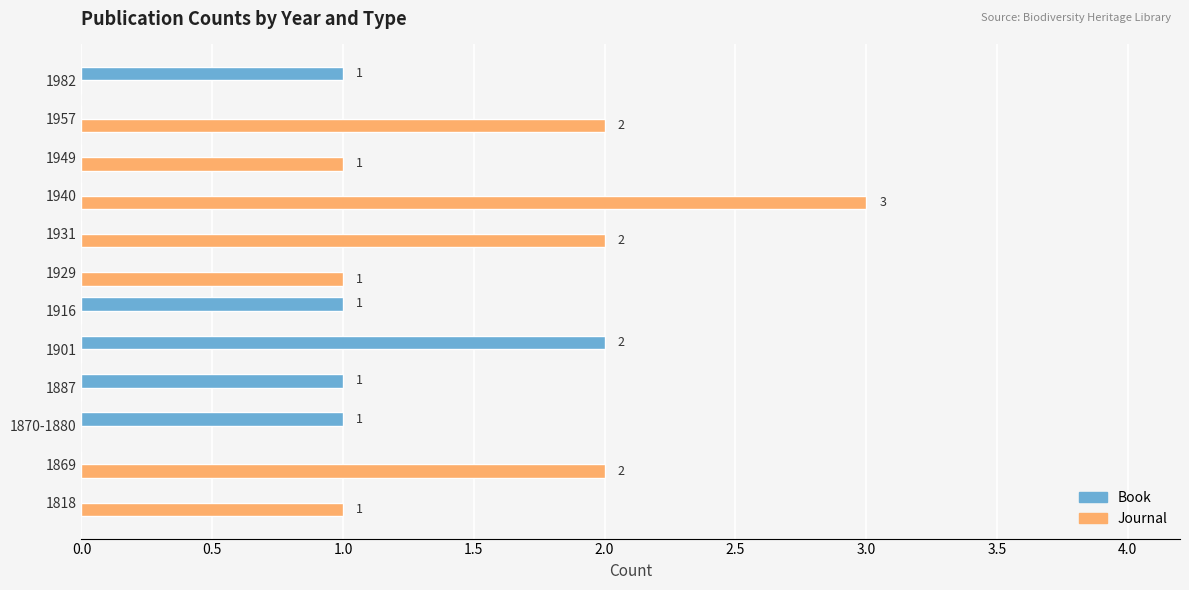

How many Book values are between 0 and 1?

11